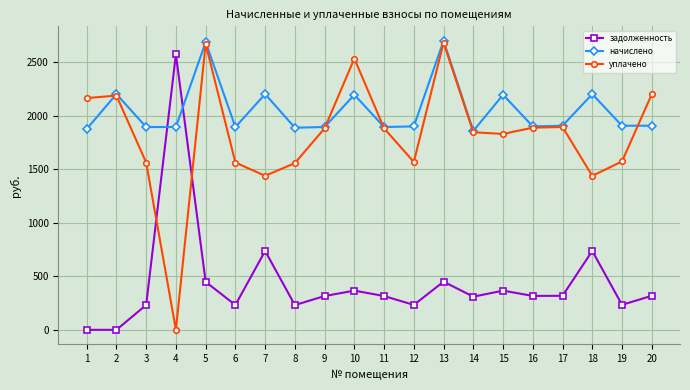

How many lines are shown in the chart?

3